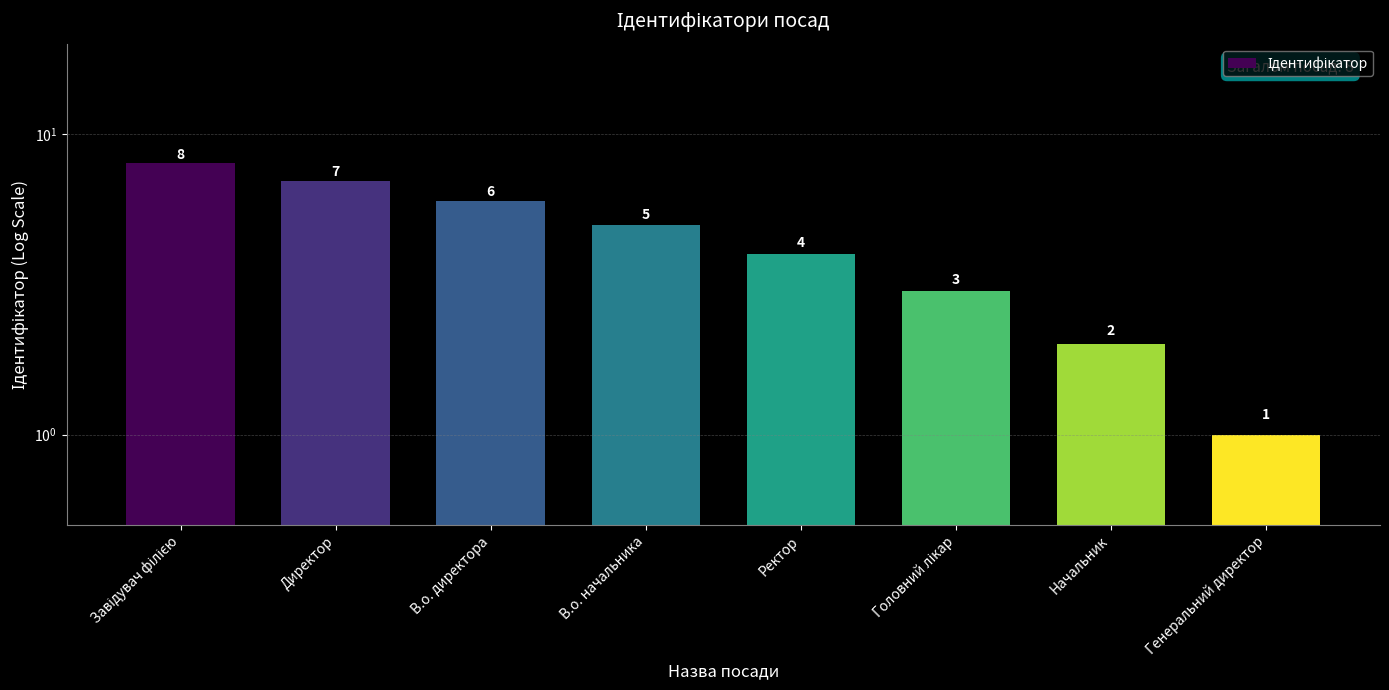

What is the minimum value shown in the chart?

1